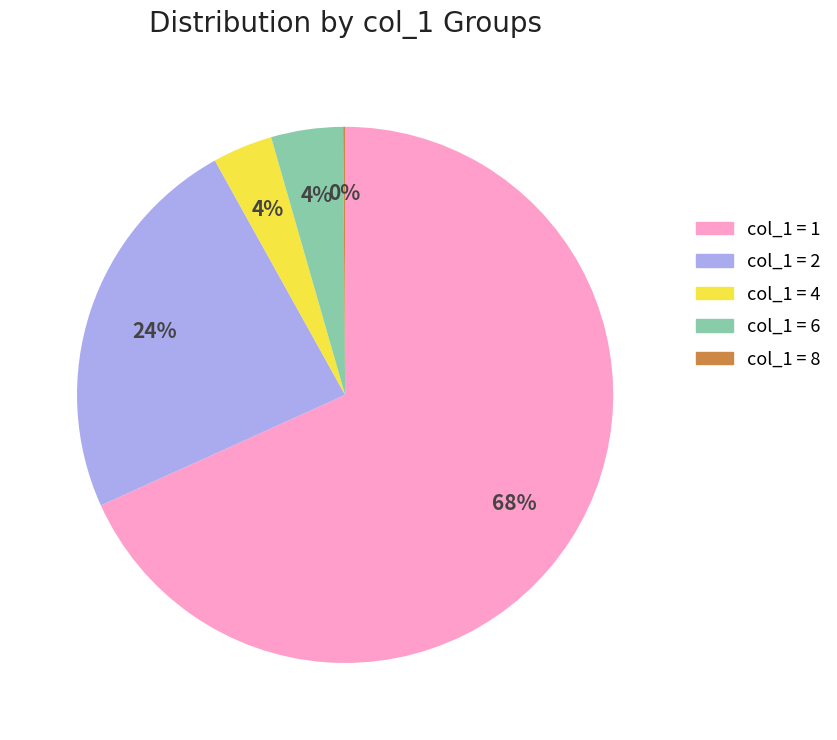

To the nearest percent, what is the difference between the largest and smallest slice percentages?

68%